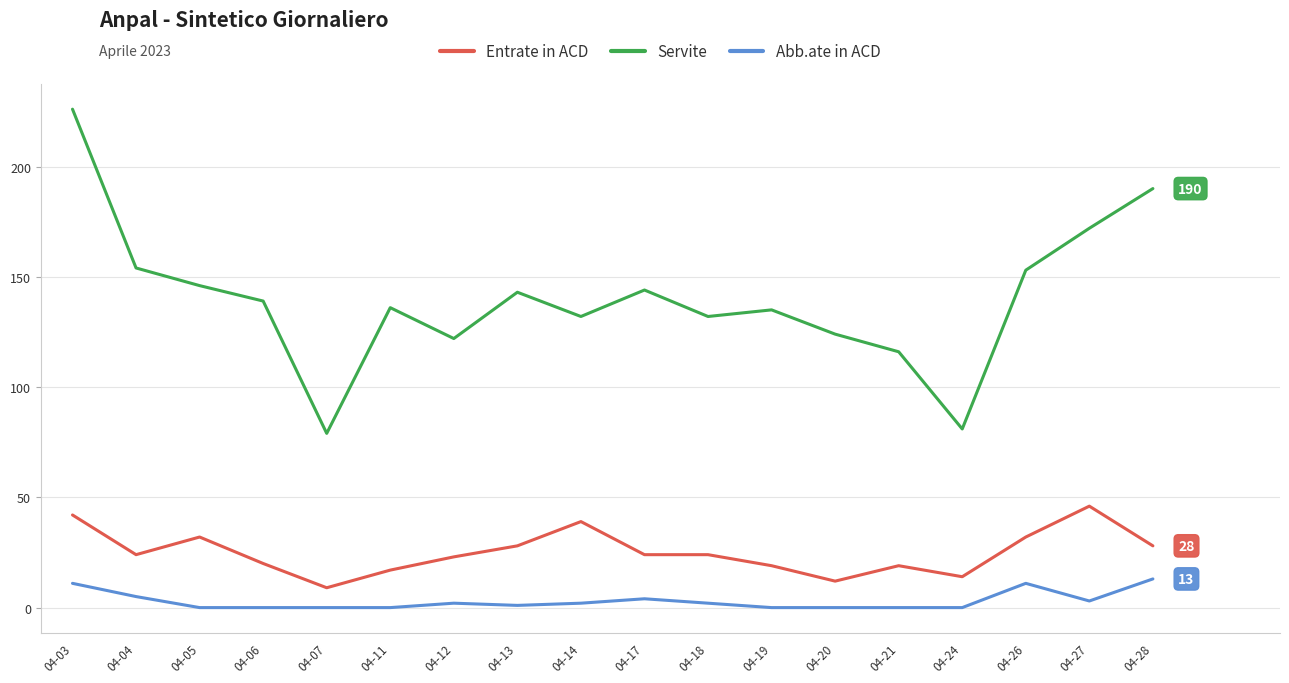

Rank the series at 04-14 from lowest to highest value.

Abb.ate in ACD, Entrate in ACD, Servite